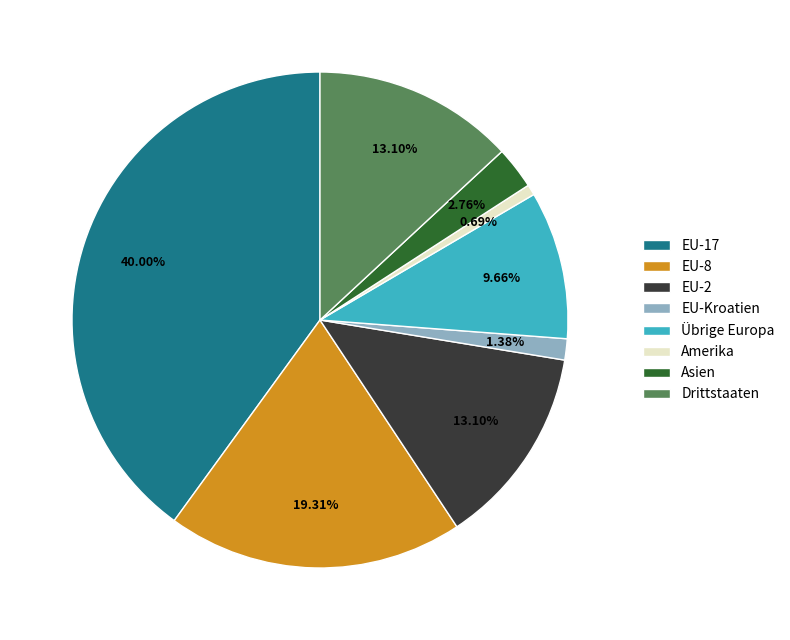

Combined, do Amerika and EU-Kroatien account for over 50%?

No